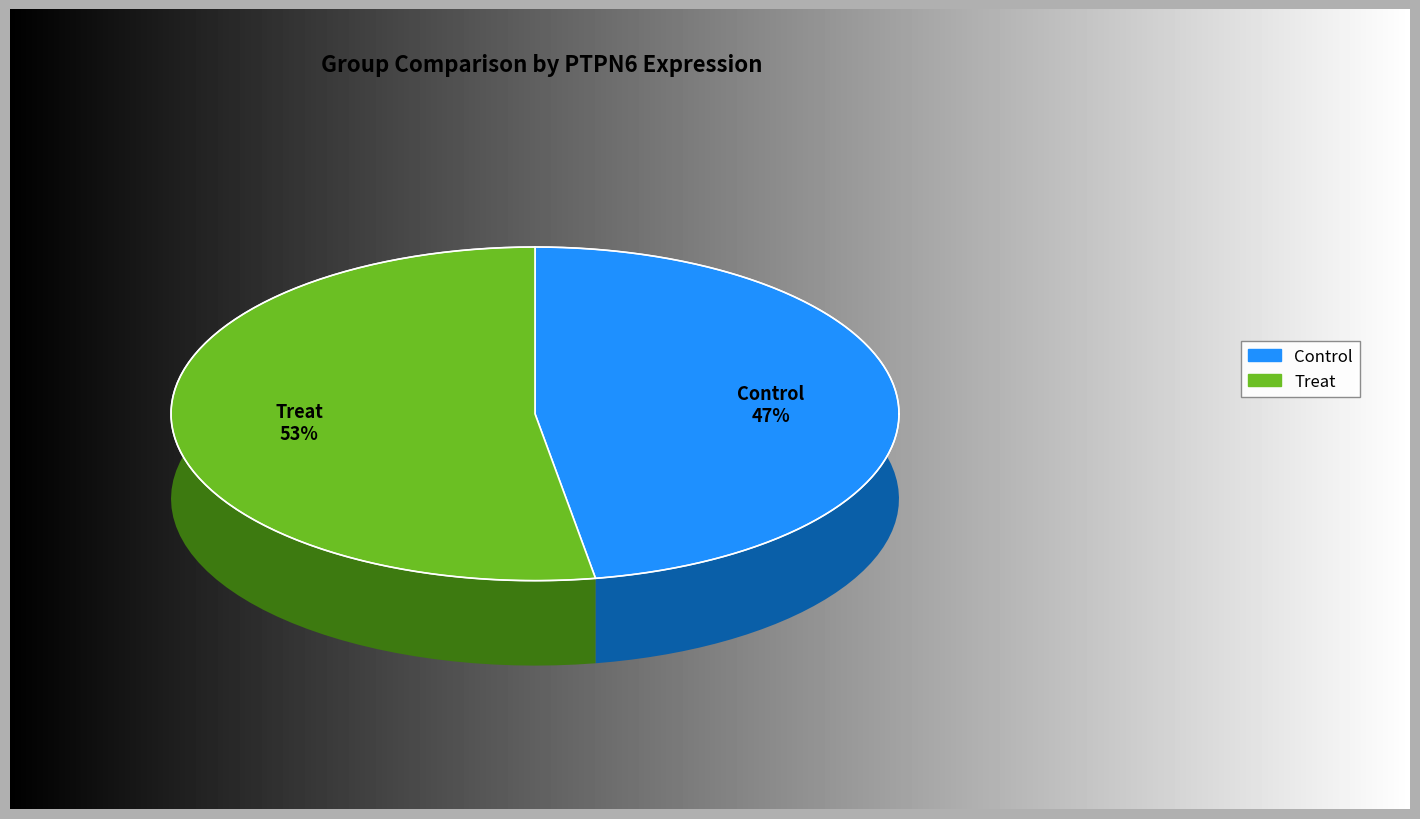

Rank the categories by value from lowest to highest.

Control, Treat